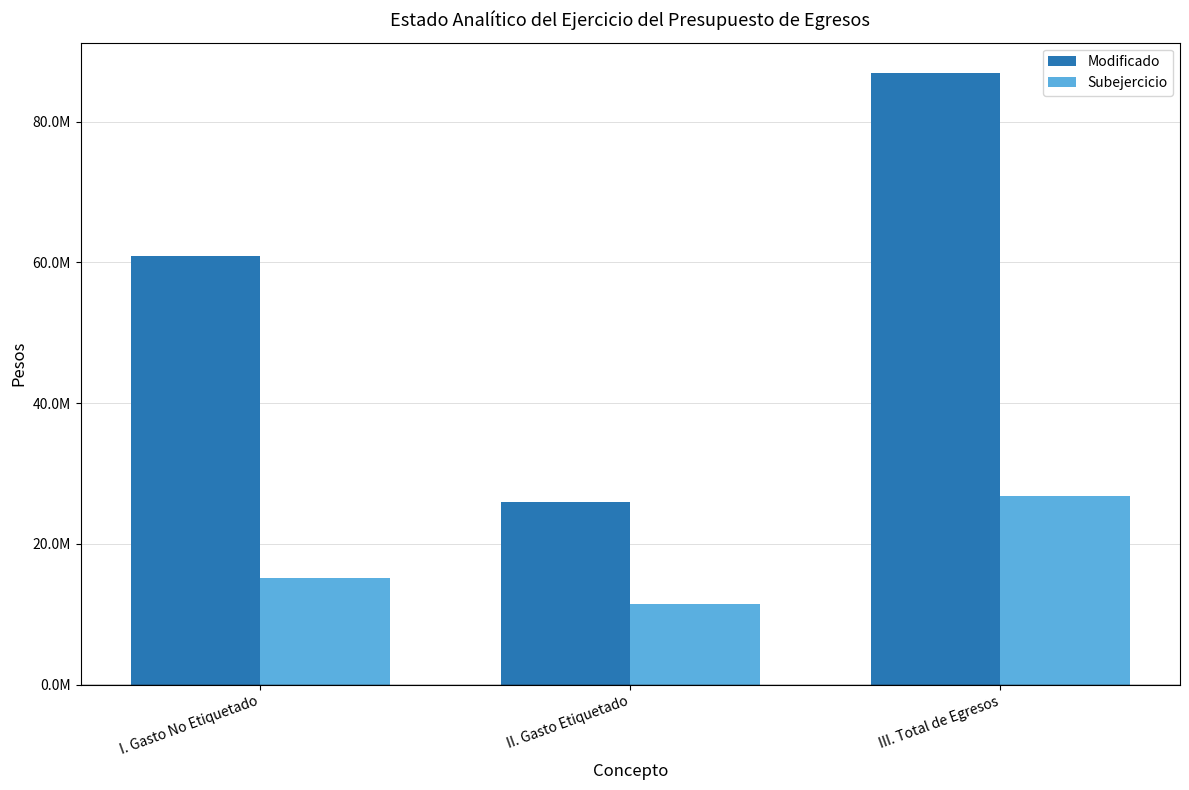

The value of Subejercicio at III. Total de Egresos is 11794908.9. True or false?

False